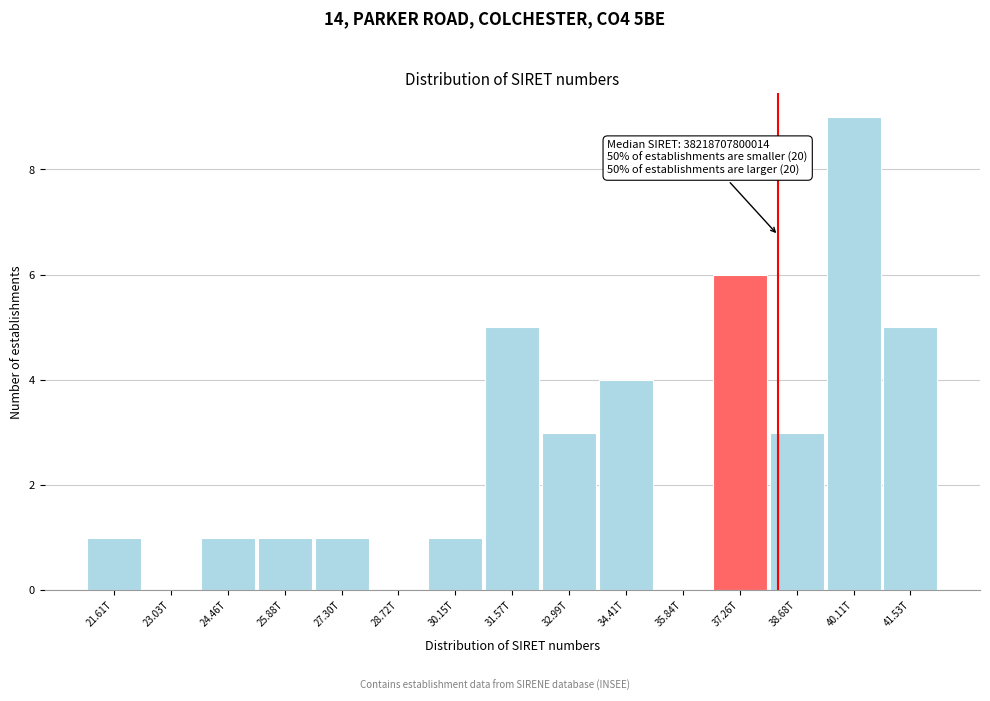

Reading left to right, what are all the values shown in this chart?

21.61T=1	23.03T=0	24.46T=1	25.88T=1	27.30T=1	28.72T=0	30.15T=1	31.57T=5	32.99T=3	34.41T=4	35.84T=0	37.26T=6	38.68T=3	40.11T=9	41.53T=5